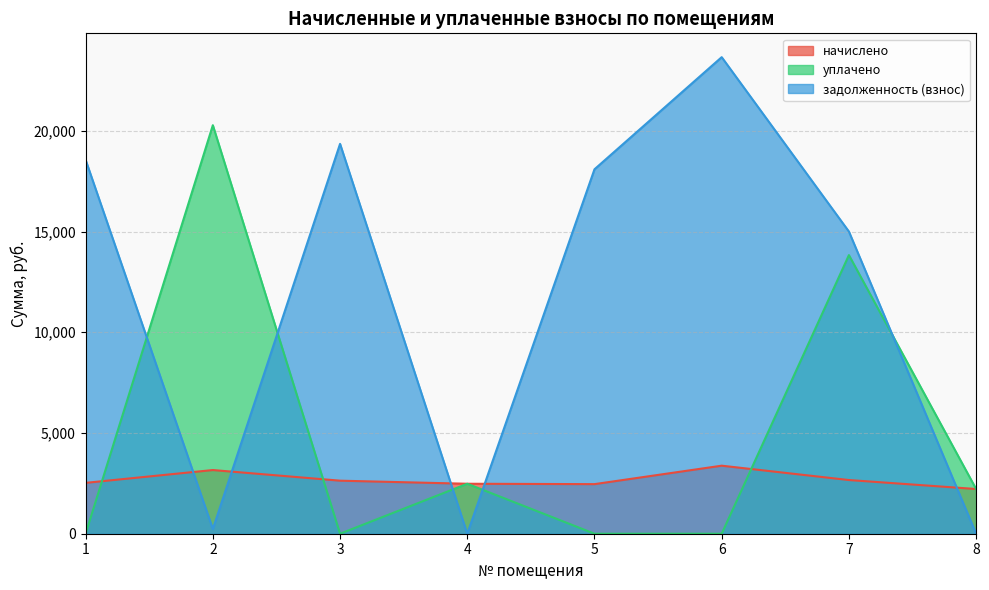

Is it true that уплачено equals 628.8 at 8?

False